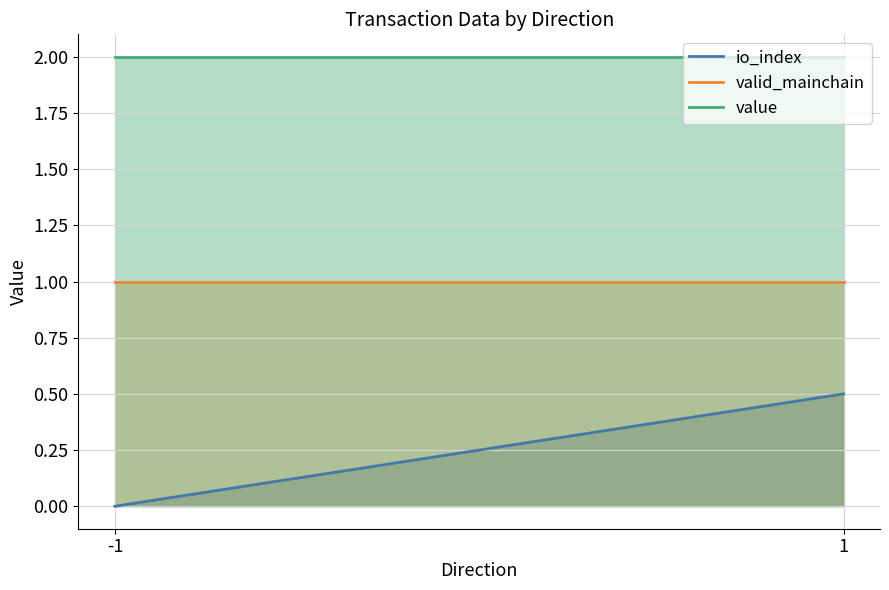

The value of value at -1 is 0.5. True or false?

False